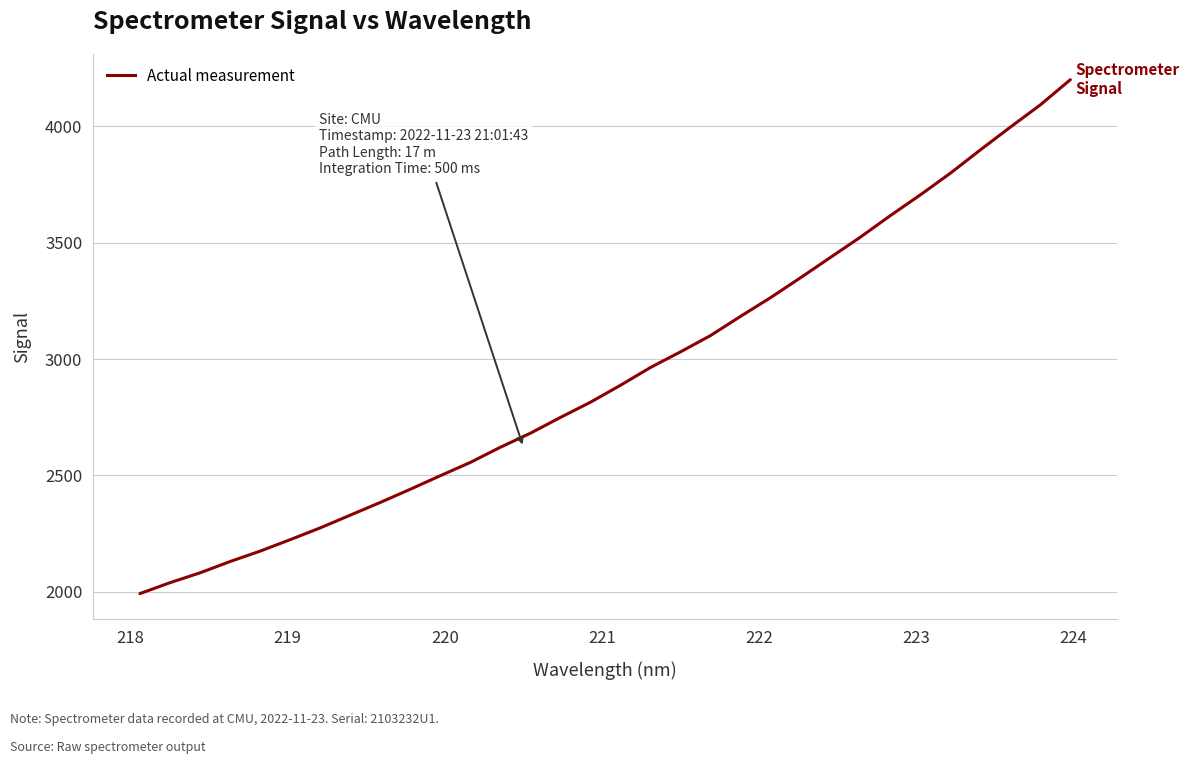

What is the difference between the maximum and minimum values?

2207.9